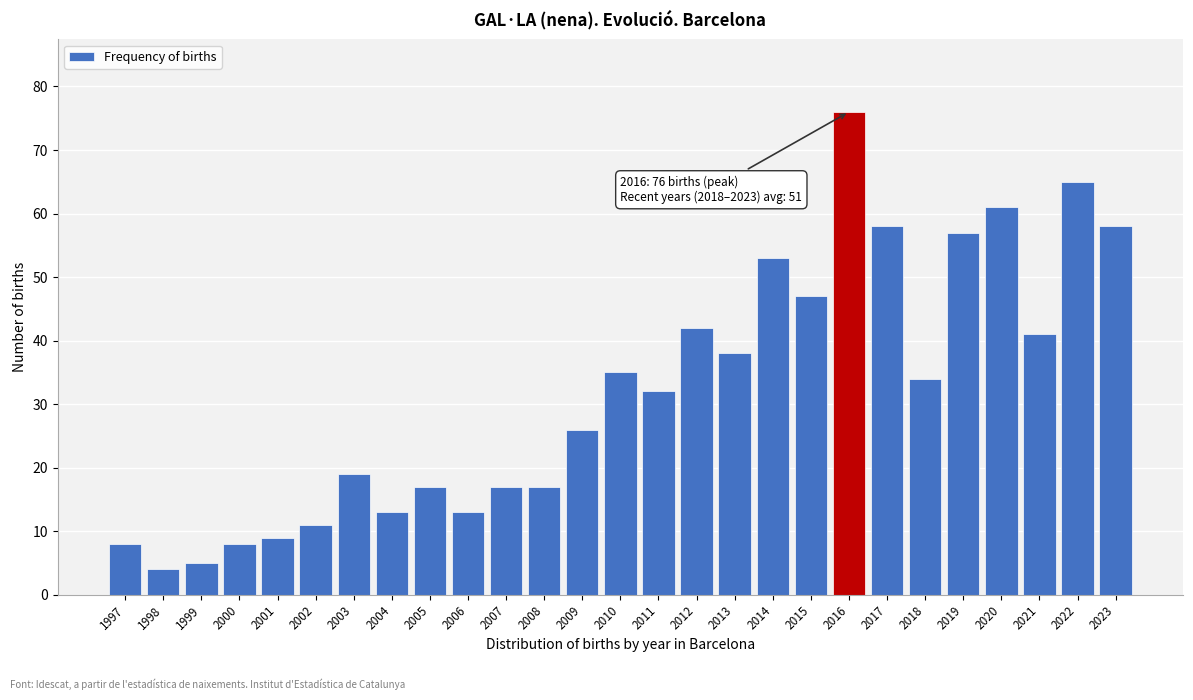

Reading left to right, list all the values displayed in this chart.

1997=8	1998=4	1999=5	2000=8	2001=9	2002=11	2003=19	2004=13	2005=17	2006=13	2007=17	2008=17	2009=26	2010=35	2011=32	2012=42	2013=38	2014=53	2015=47	2016=76	2017=58	2018=34	2019=57	2020=61	2021=41	2022=65	2023=58